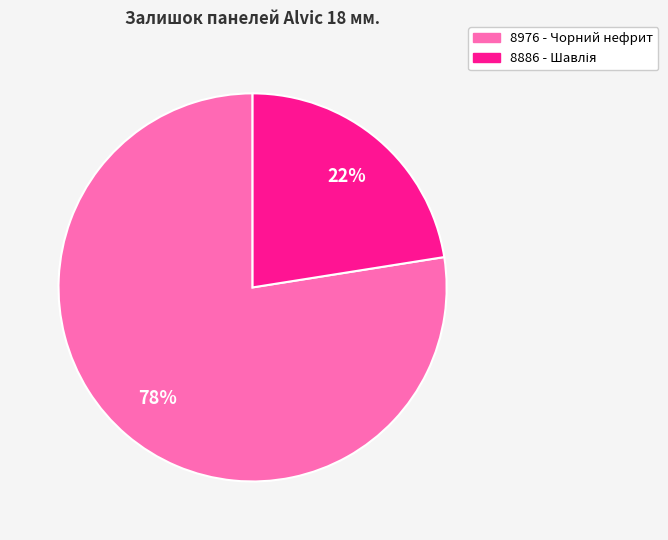

To the nearest percent, what is the average slice percentage?

50%